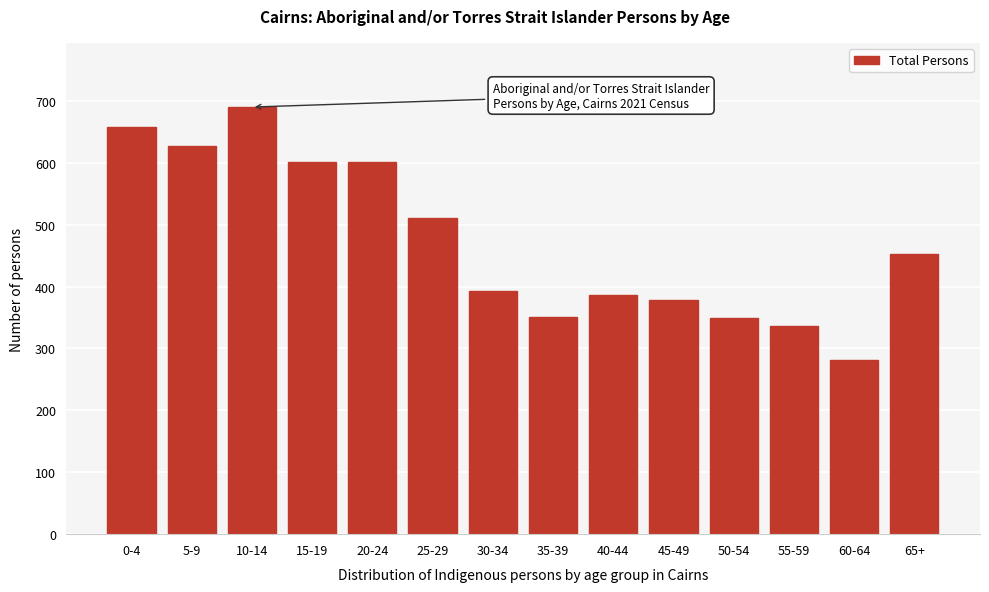

The value at 0-4 is 394. True or false?

False